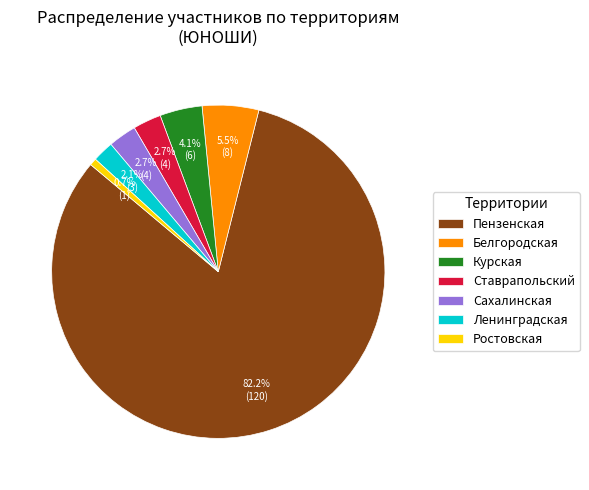

What is the largest slice in the pie chart?

Пензенская